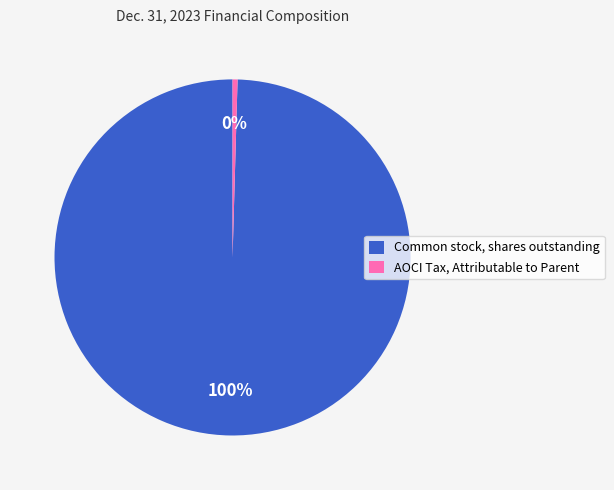

How many slices are in this pie chart?

2